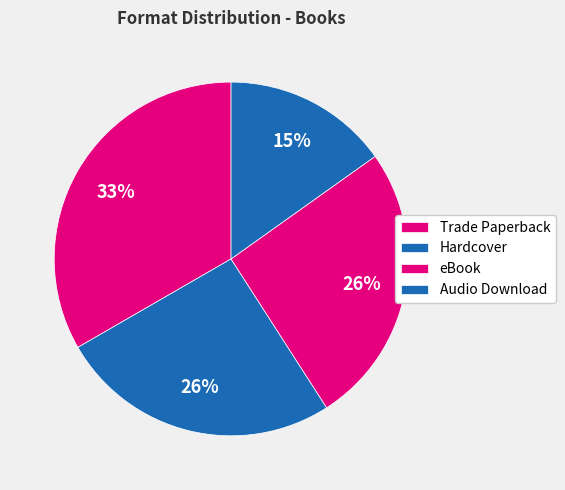

Count the number of slices in the pie.

4